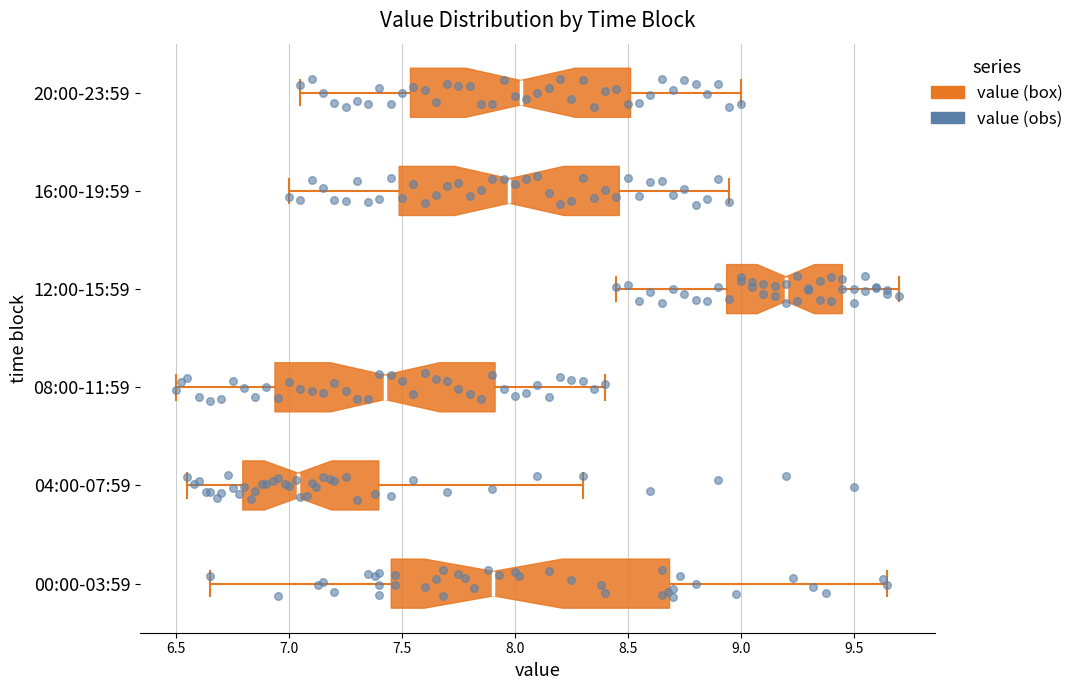

Comparing the boxes themselves (not the whiskers), which one is the widest?

00:00-03:59